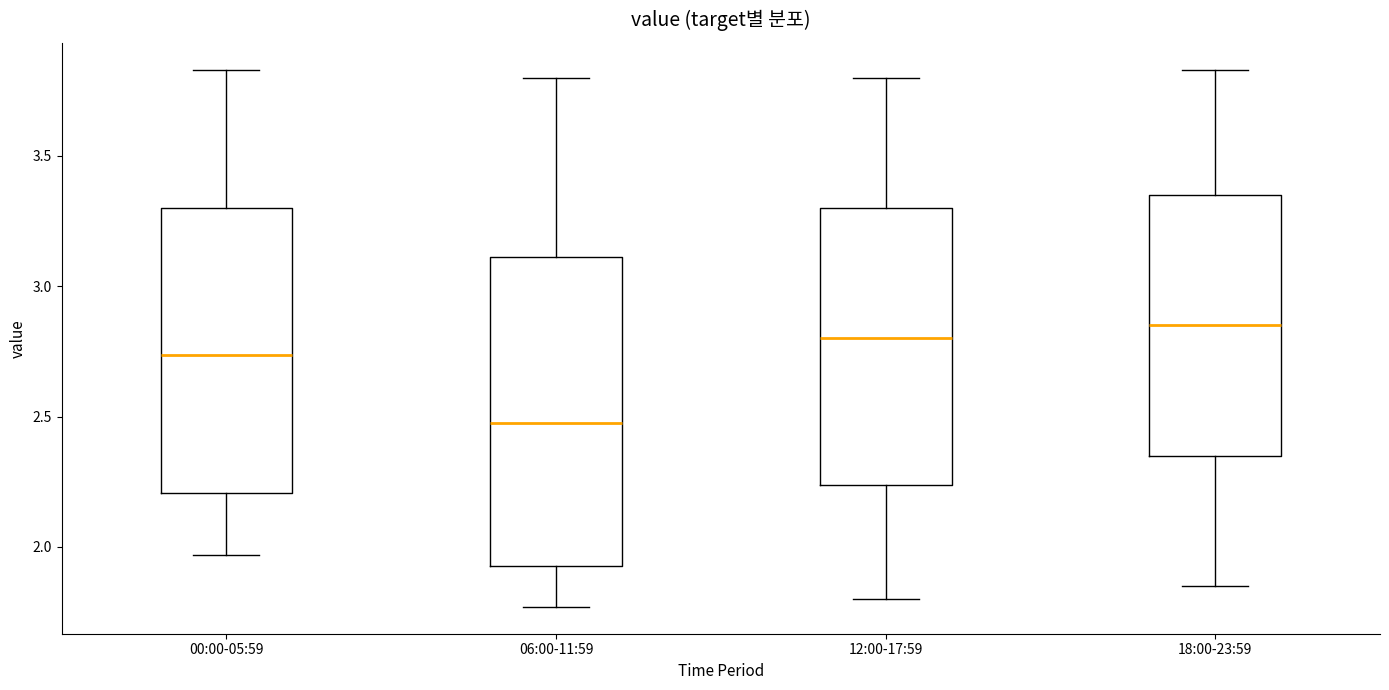

Which box's median line is the lowest?

06:00-11:59